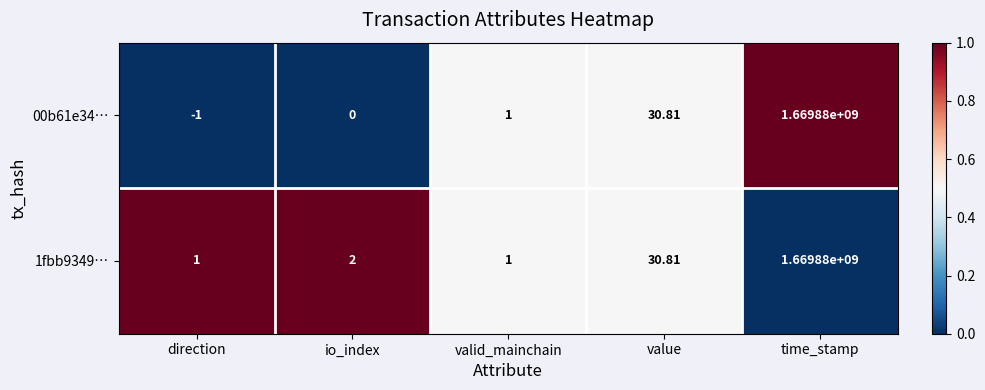

Where is 00b61e34… nearest to the value 834939999?

value